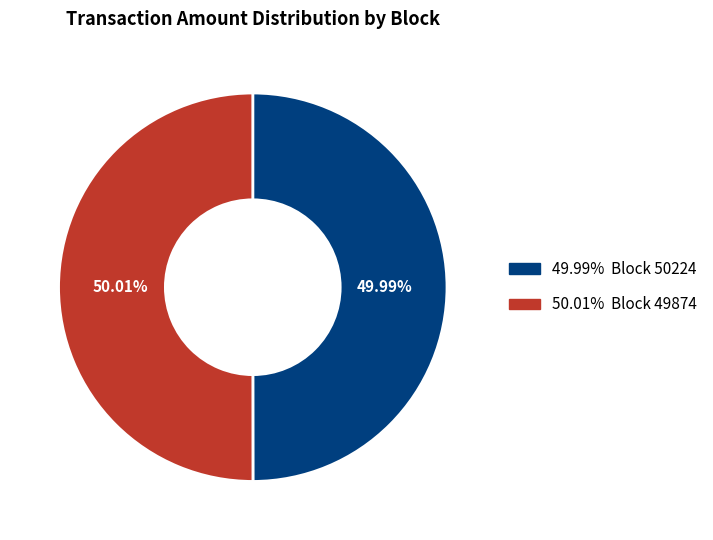

How many segments does this pie chart have?

2